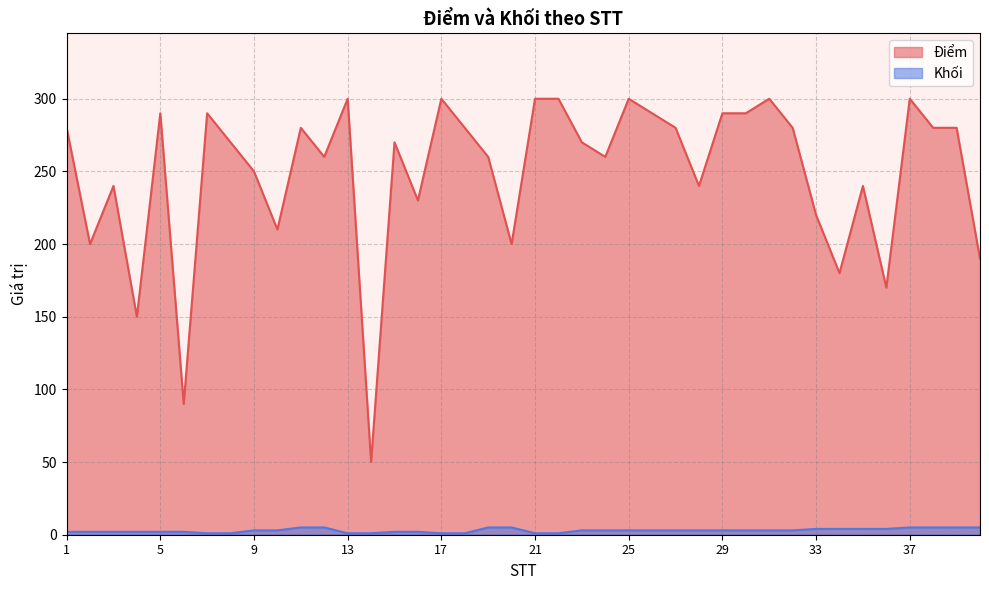

What is the smallest value displayed?

1